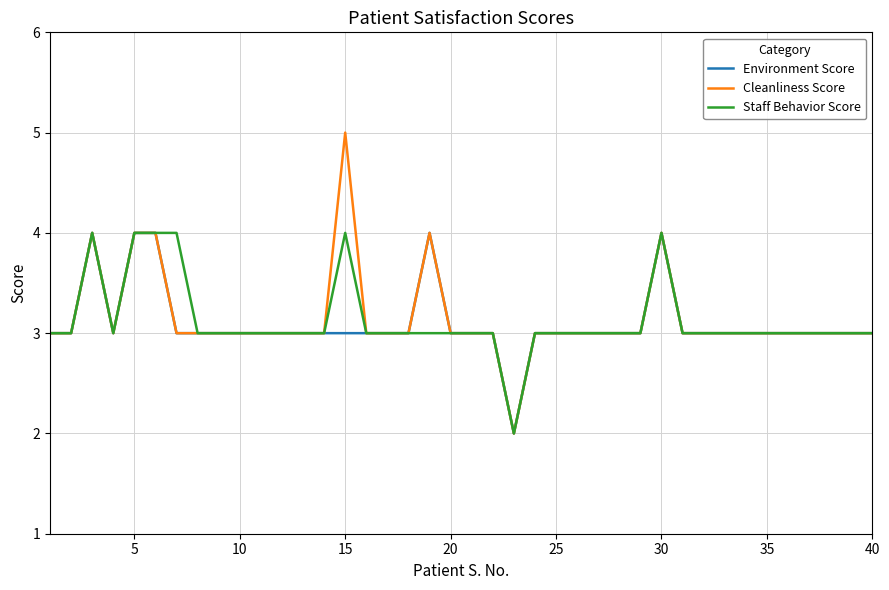

Which series has the largest range (max minus min)?

Cleanliness Score